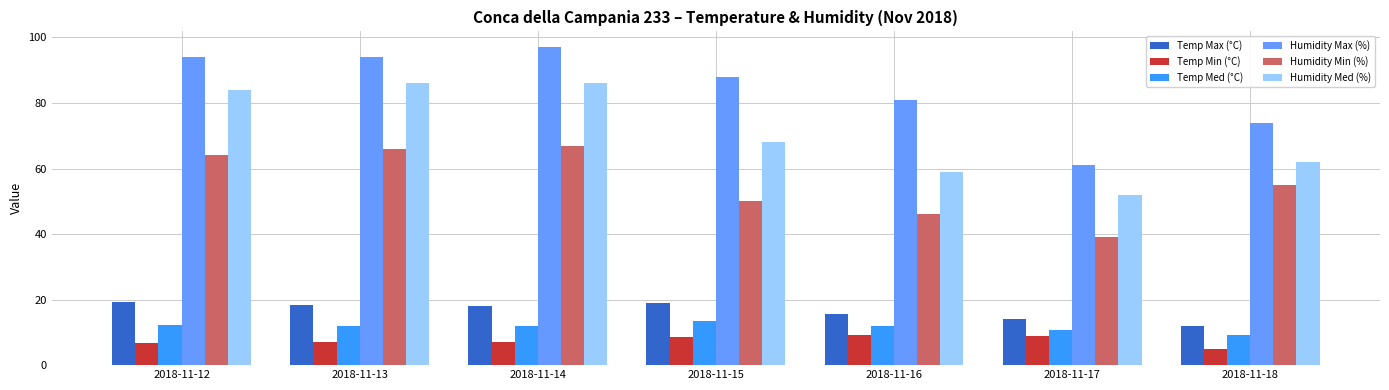

What is the approximate value of Temp Med (°C) at 2018-11-12?

12.1